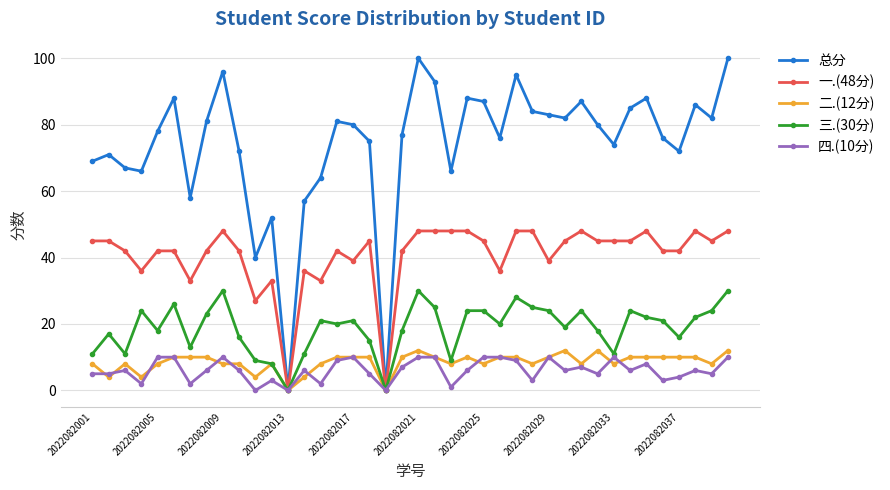

What are all the series names shown in the legend?

总分, 一.(48分), 二.(12分), 三.(30分), 四.(10分)